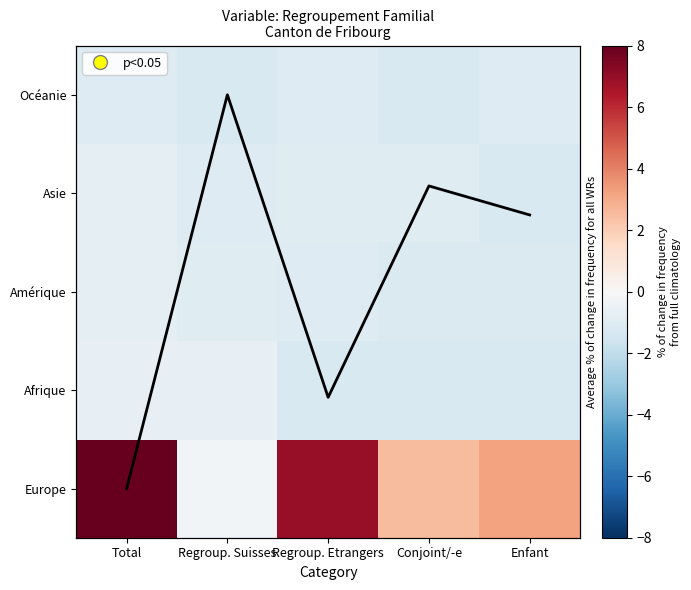

What is the difference between the Amérique values at Regroup. Etrangers and Enfant?

0.1